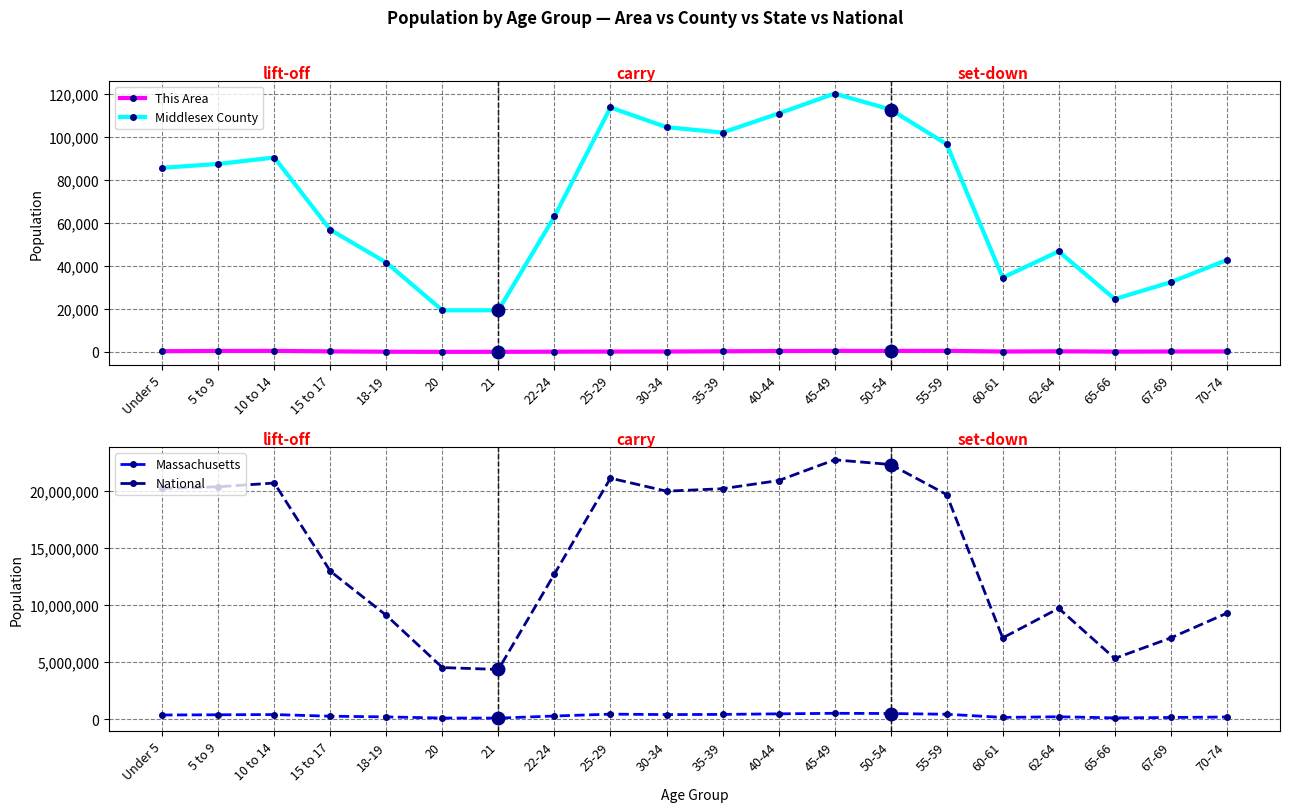

Is the value of Middlesex County at 50-54 greater than the value of This Area at 10 to 14?

Yes